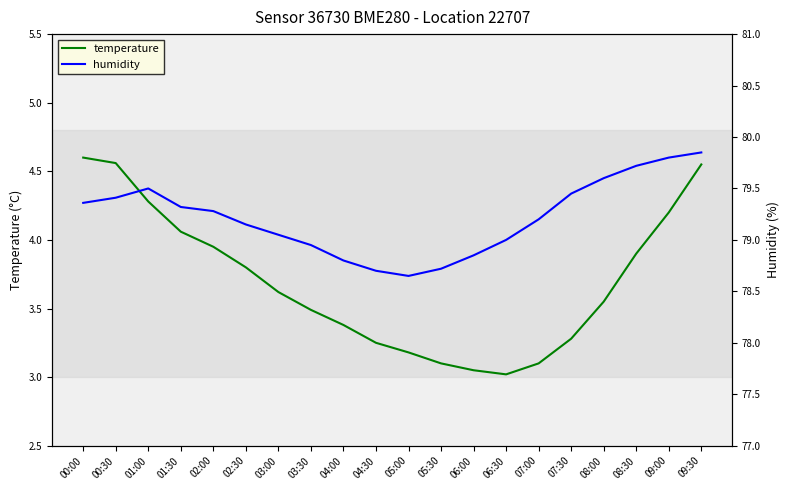

At which category does humidity reach its first local valley?

05:00